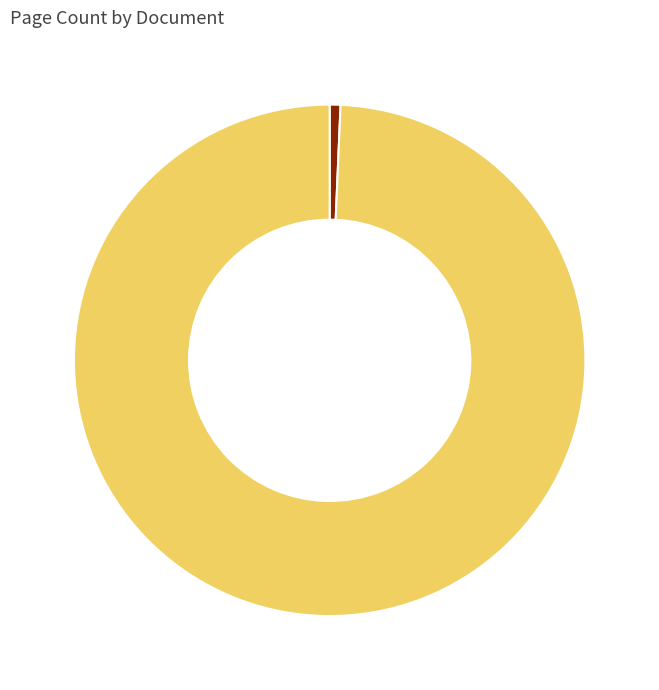

Is the sum of OPUS4-7032 and OPUS4-8294 greater than half?

Yes